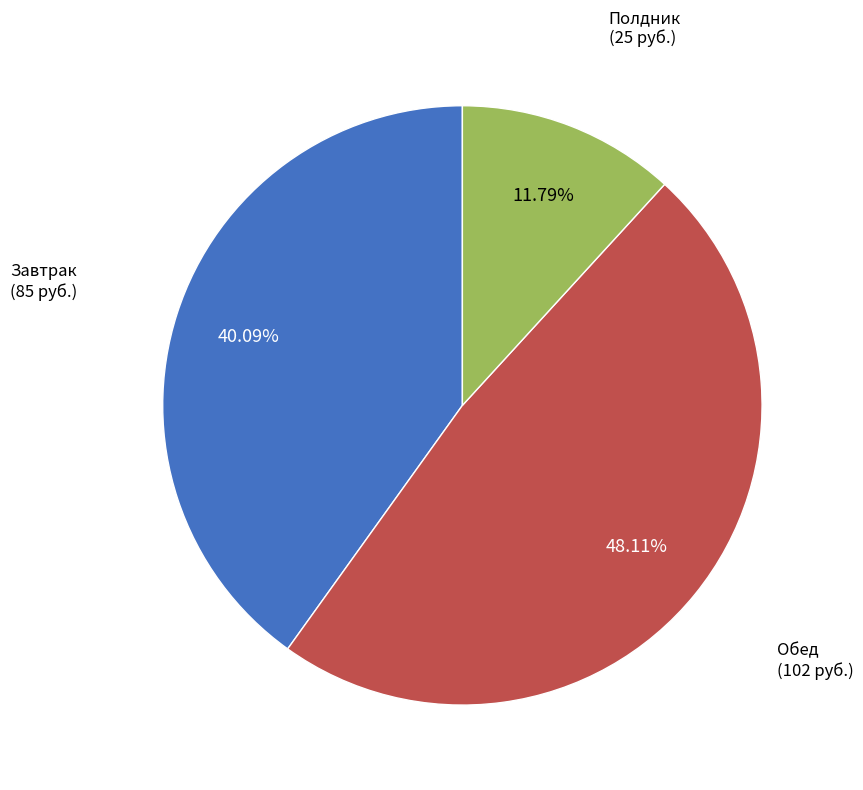

Is there any slice that represents more than half of the pie?

No